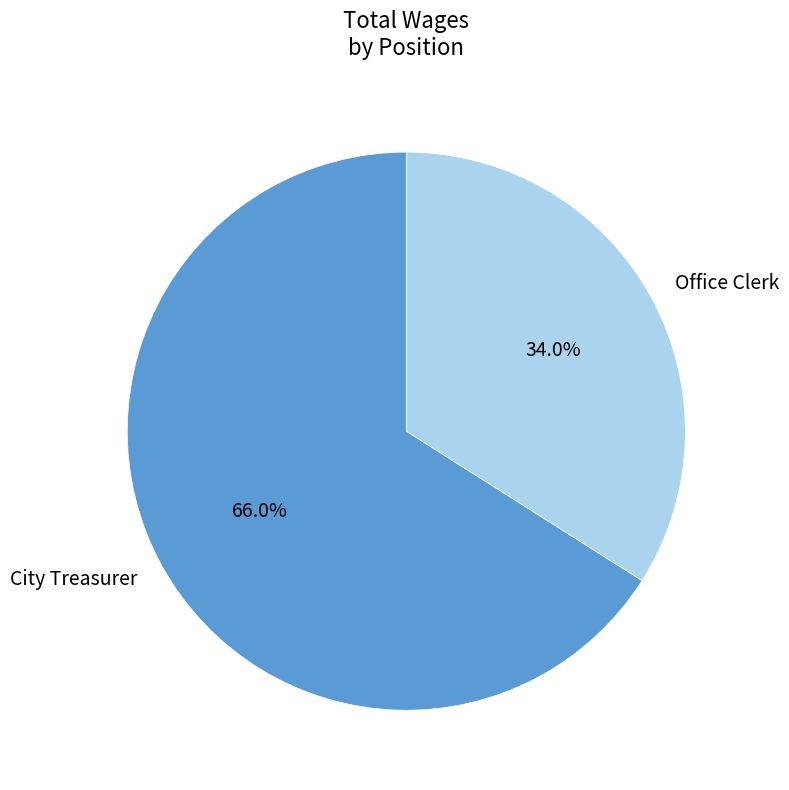

What is the smallest slice in the pie chart?

Office Clerk